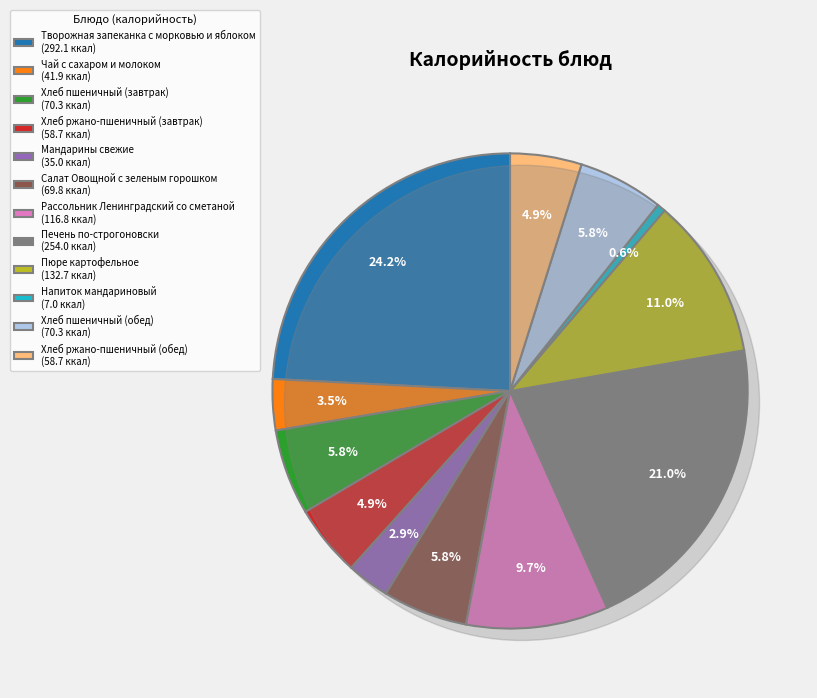

Is there a majority slice in this chart?

No